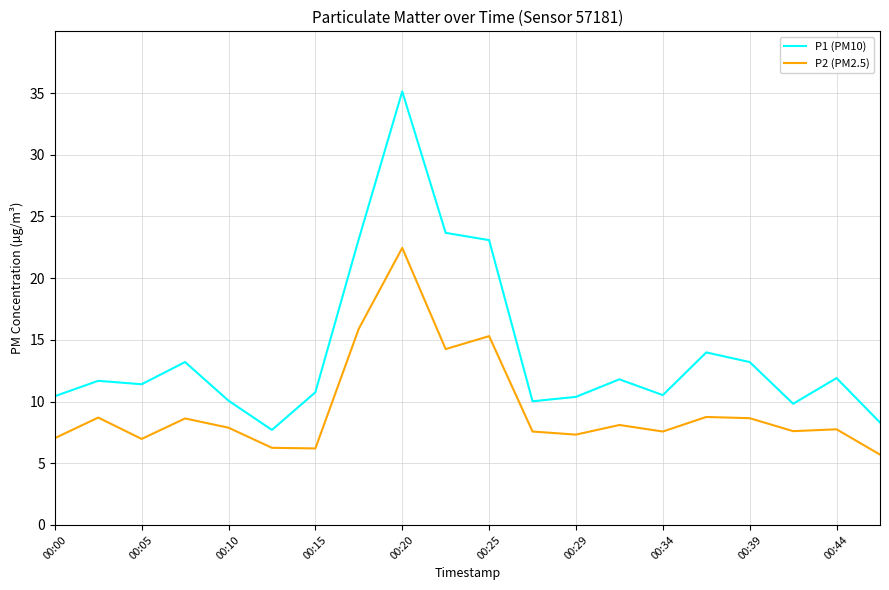

True or false: P1 (PM10) and P2 (PM2.5) intersect in this chart.

False